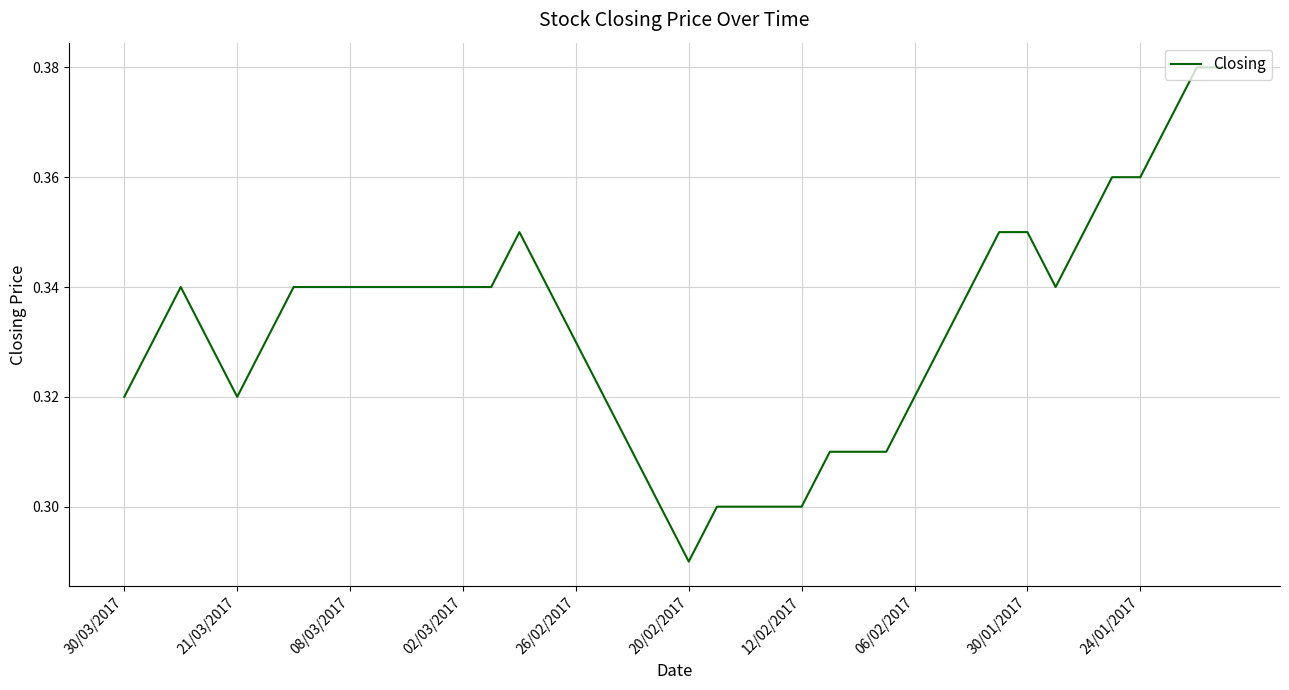

How many interior local valleys (lower than both neighbors) does the data have?

3